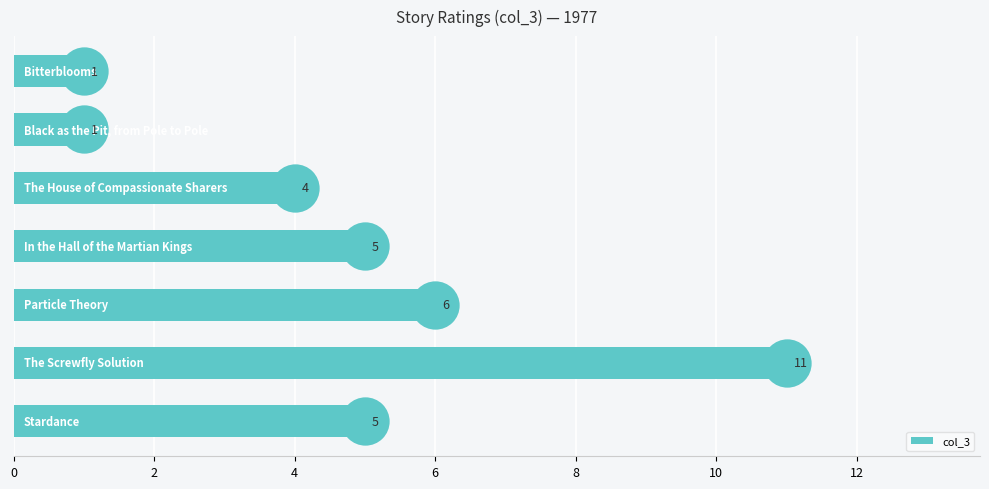

What is the difference between the second highest and second lowest values in the col_3 series?

5